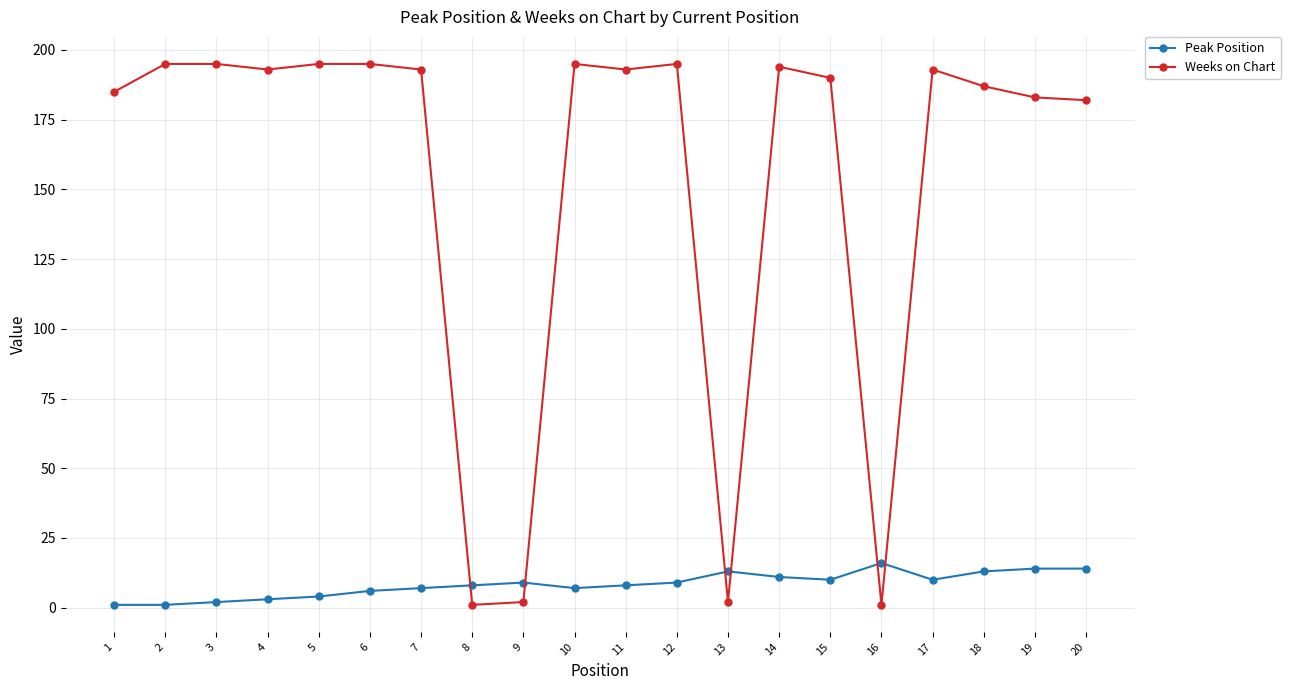

Rank the series by their average value, from lowest to highest.

Peak Position, Weeks on Chart